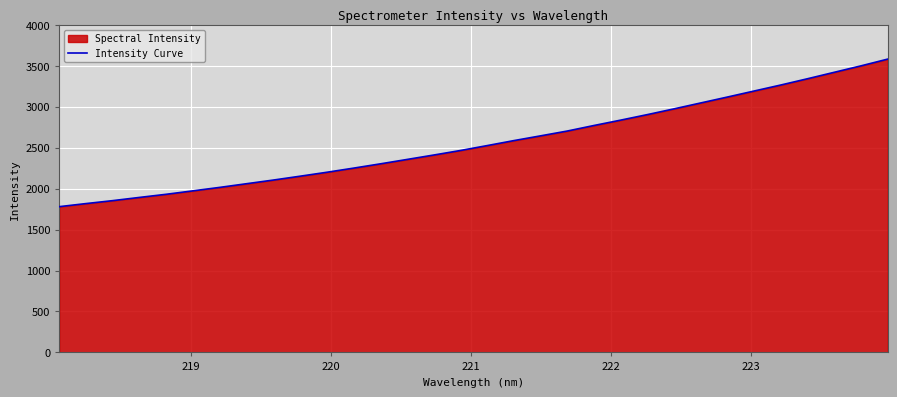

What is the smallest value displayed?

1779.5